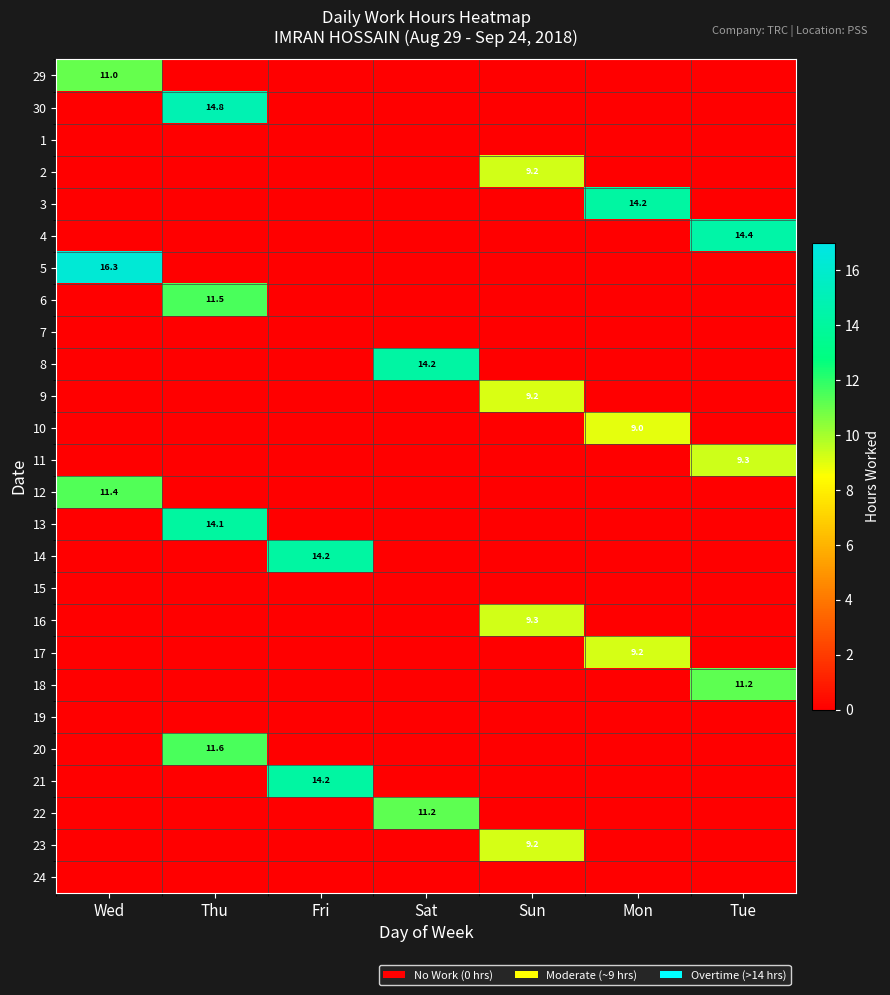

The value of 10 at Mon is 9.0. True or false?

True